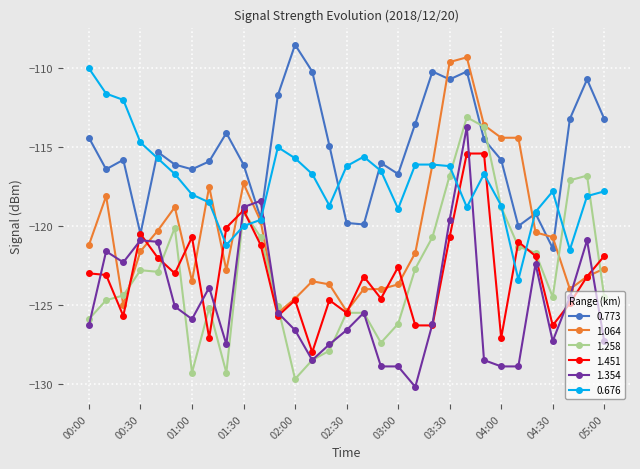

How many times do 0.773 and 1.064 cross each other?

4